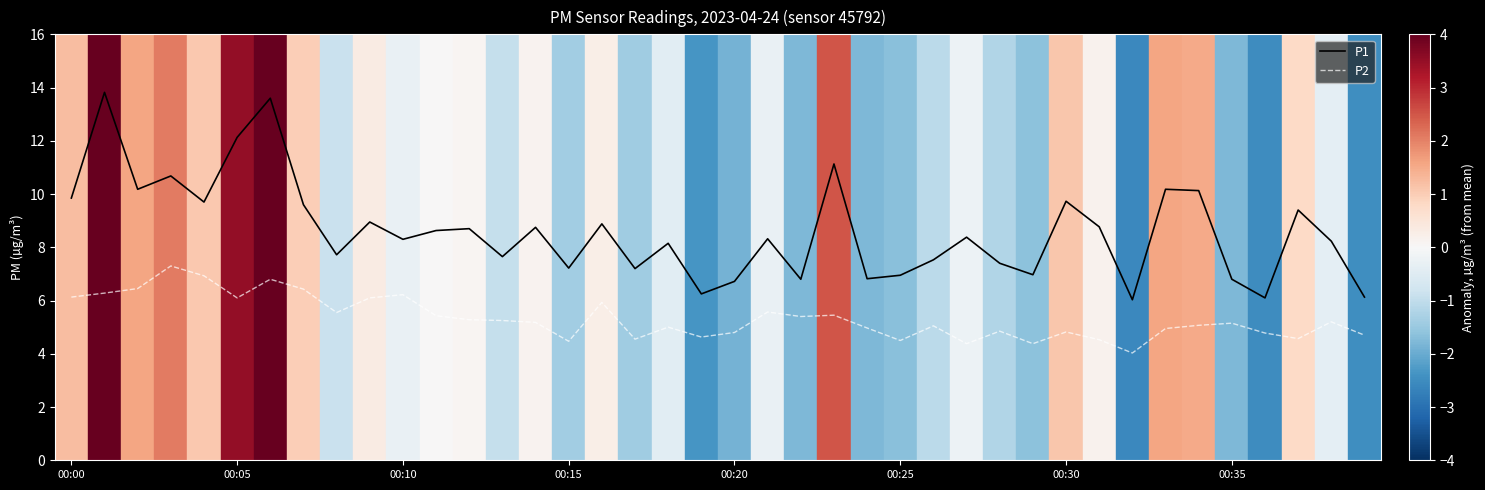

True or false: P2 and P1 cross at least once.

False